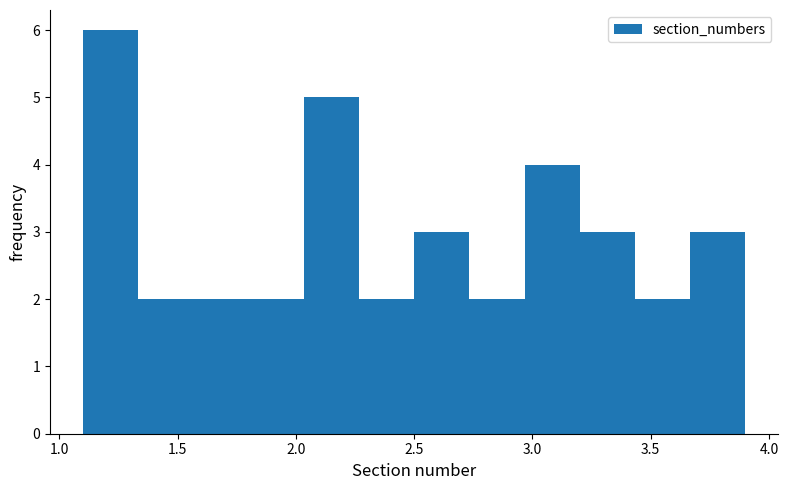

Reading left to right, transcribe this chart: for each bar, give the range it covers on the x-axis and its height. Neither the bar edges nor the heights are printed on the chart, so give them approximately, as read against the axes.

1.10 to 1.35: 6
1.35 to 1.55: 2
1.55 to 1.80: 2
1.80 to 2.05: 2
2.05 to 2.25: 5
2.25 to 2.50: 2
2.50 to 2.75: 3
2.75 to 2.95: 2
2.95 to 3.20: 4
3.20 to 3.45: 3
3.45 to 3.65: 2
3.65 to 3.90: 3